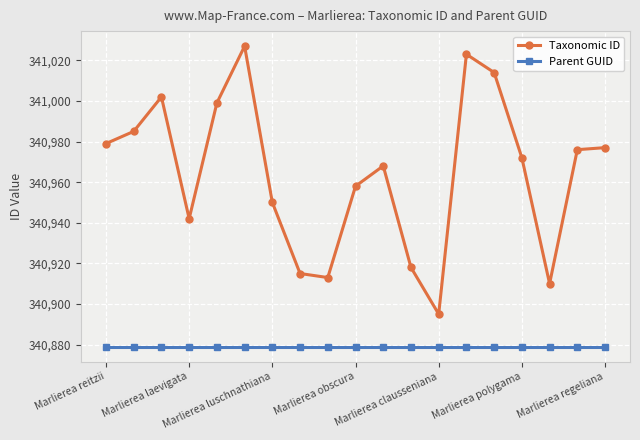

What is the value of the Parent GUID point at the 2nd from the left?

340879